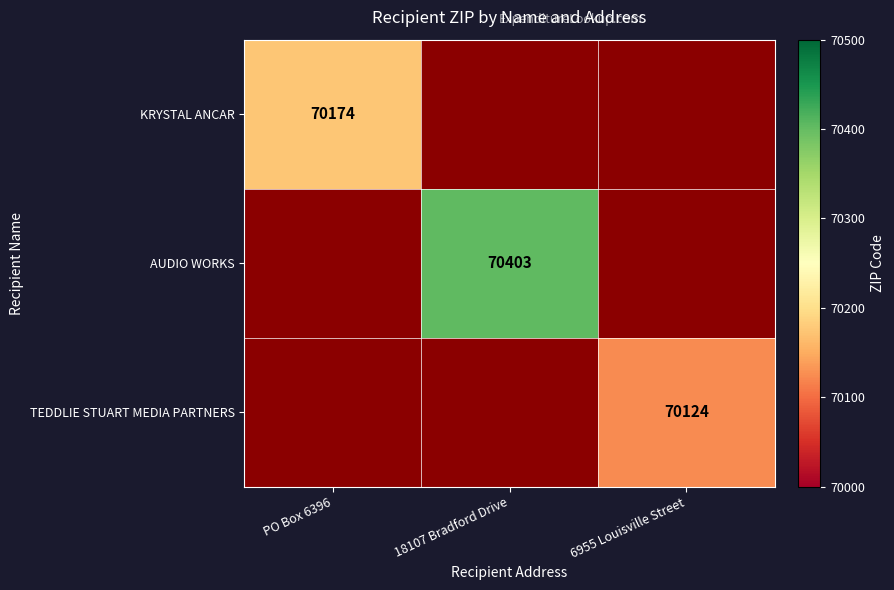

The value of TEDDLIE STUART MEDIA PARTNERS at 6955 Louisville Street is 101500. True or false?

False